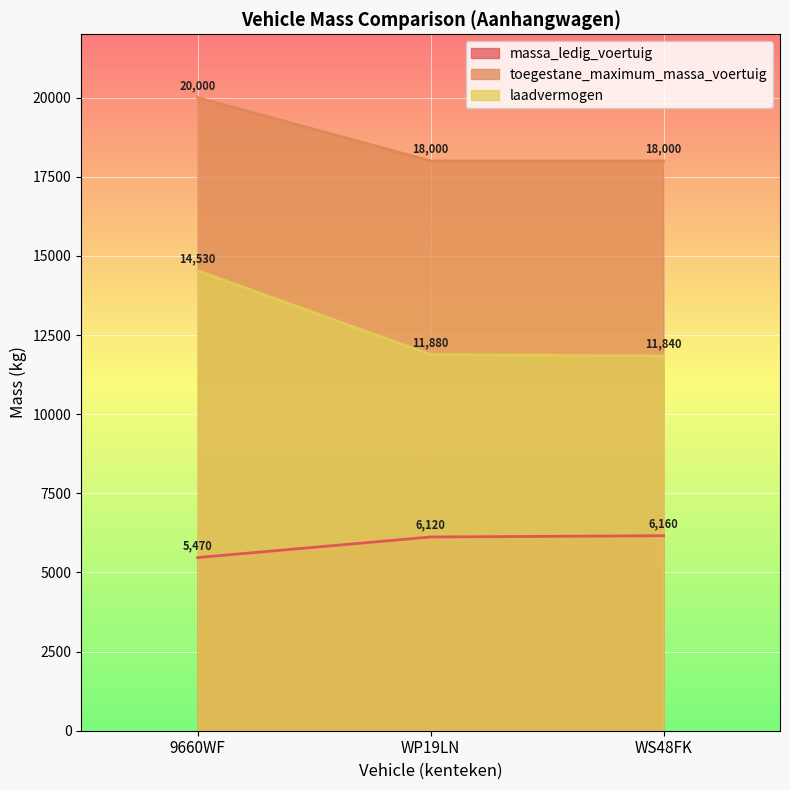

What is the maximum value shown in the chart?

20000